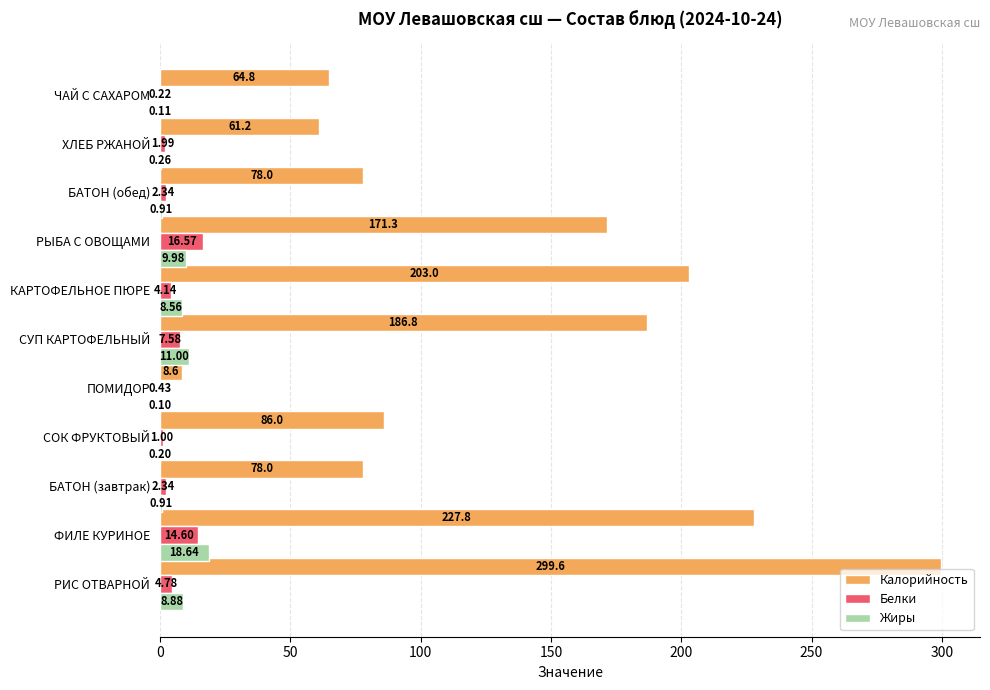

Which series has the largest total across all categories?

Калорийность